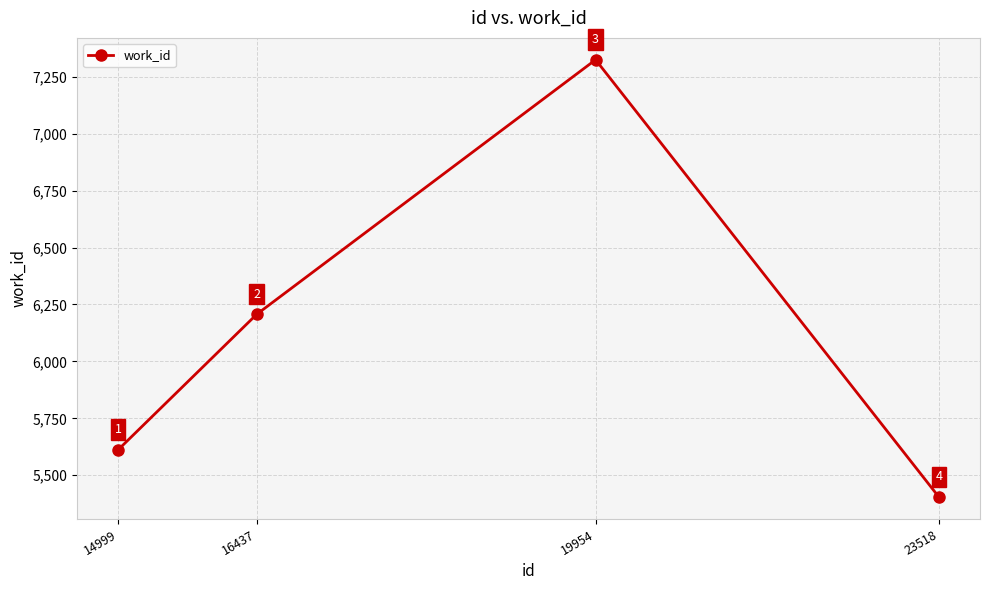

What is the average value?

6137